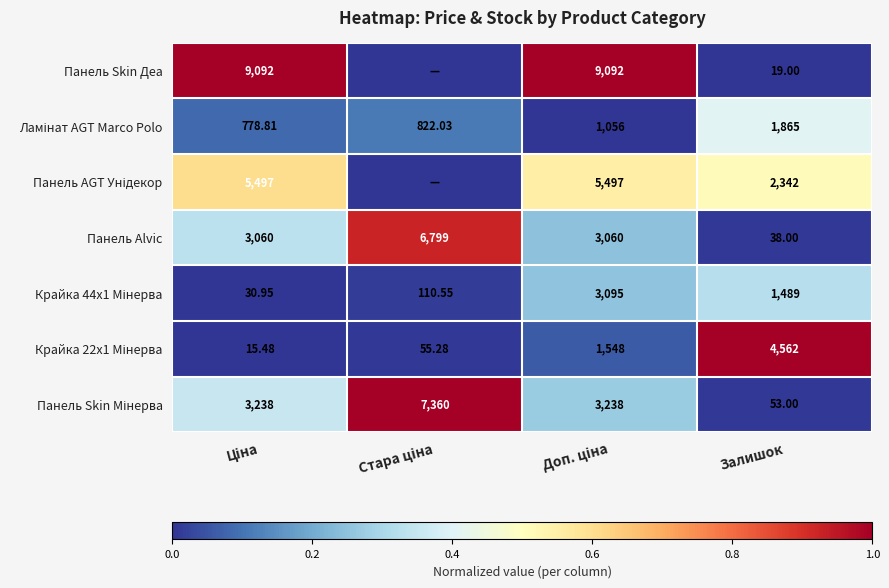

Rank the categories by Панель Skin Деа value from highest to lowest.

Ціна, Доп. ціна, Стара ціна, Залишок